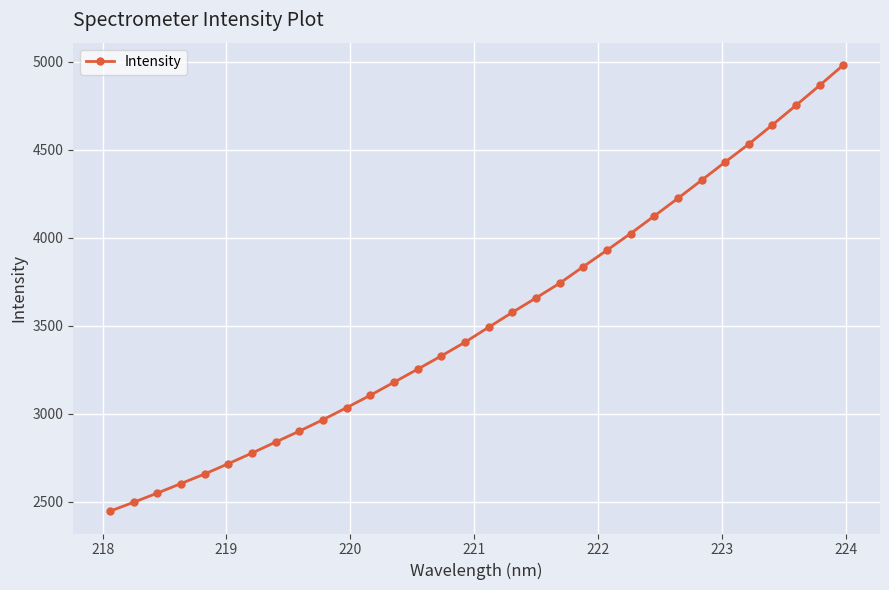

What is the value of the 31st point from the left?

4865.5